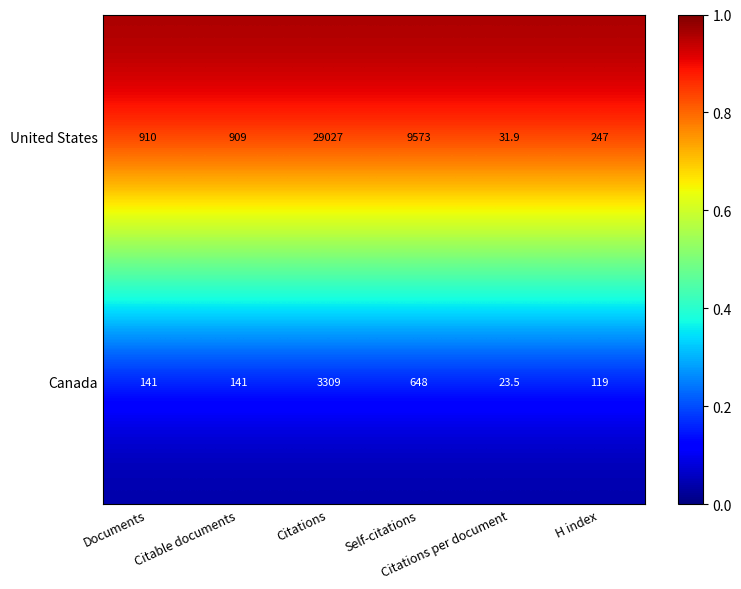

What is the sum of all United States values?

40697.9